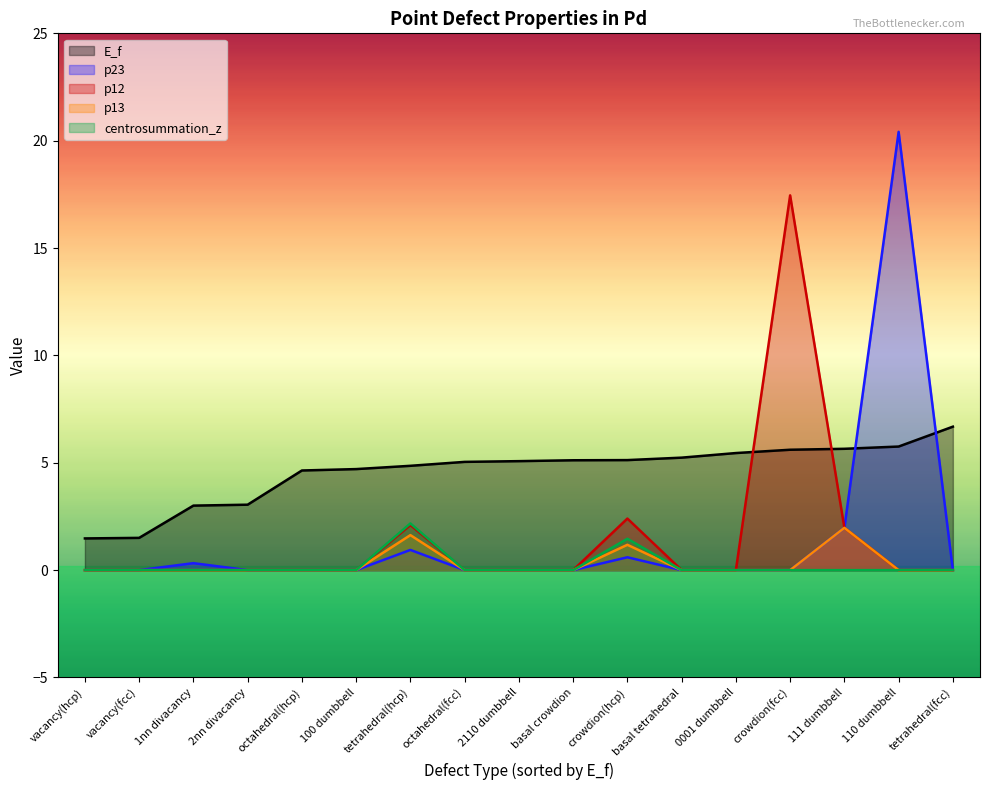

What value does the centrosummation_z series have at crowdion(hcp)?

1.5